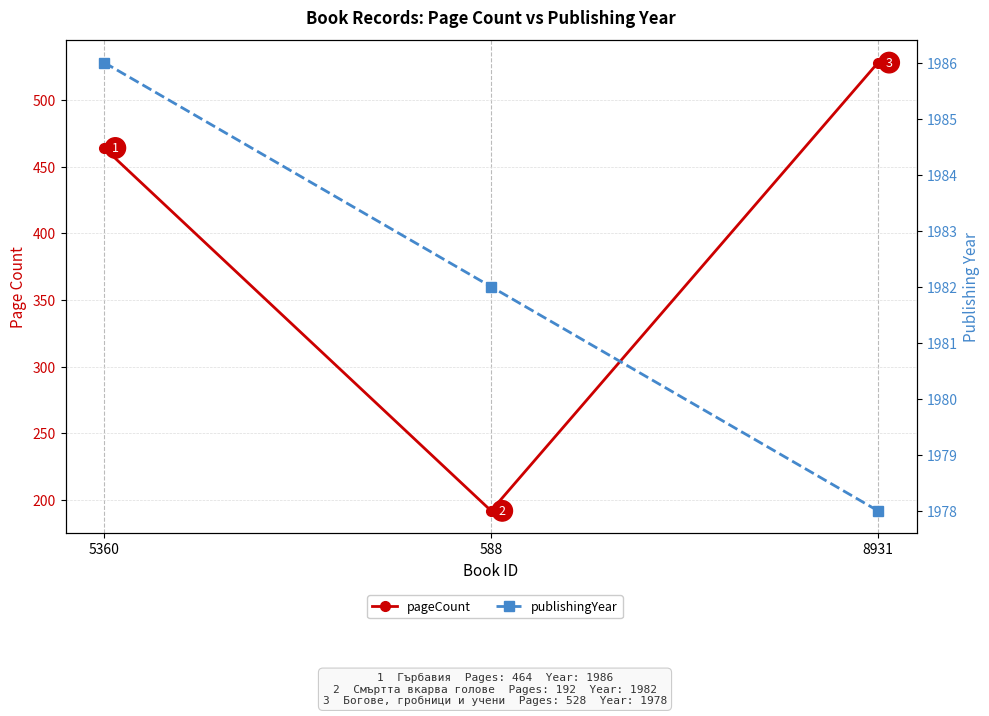

At which label does publishingYear reach its peak?

5360